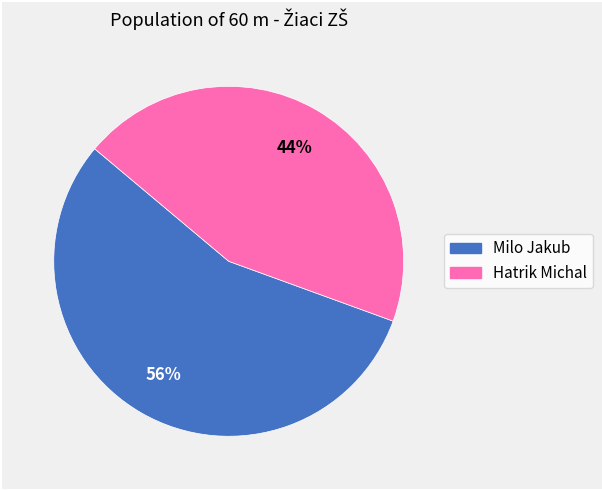

Which has a higher value, Milo Jakub or Hatrik Michal?

Milo Jakub